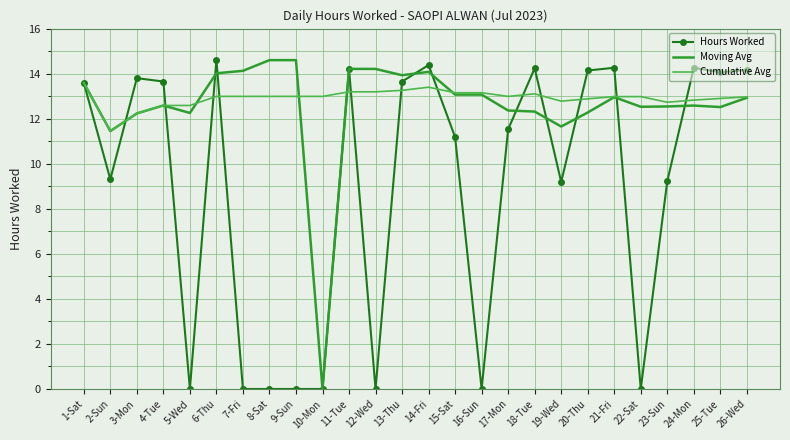

What is the maximum value shown in the chart?

14.6